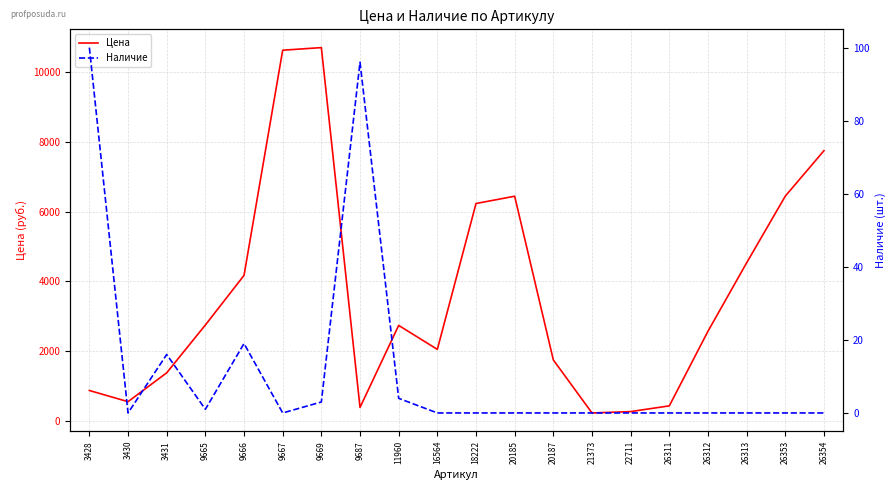

True or false: Наличие and Цена cross at least once.

False